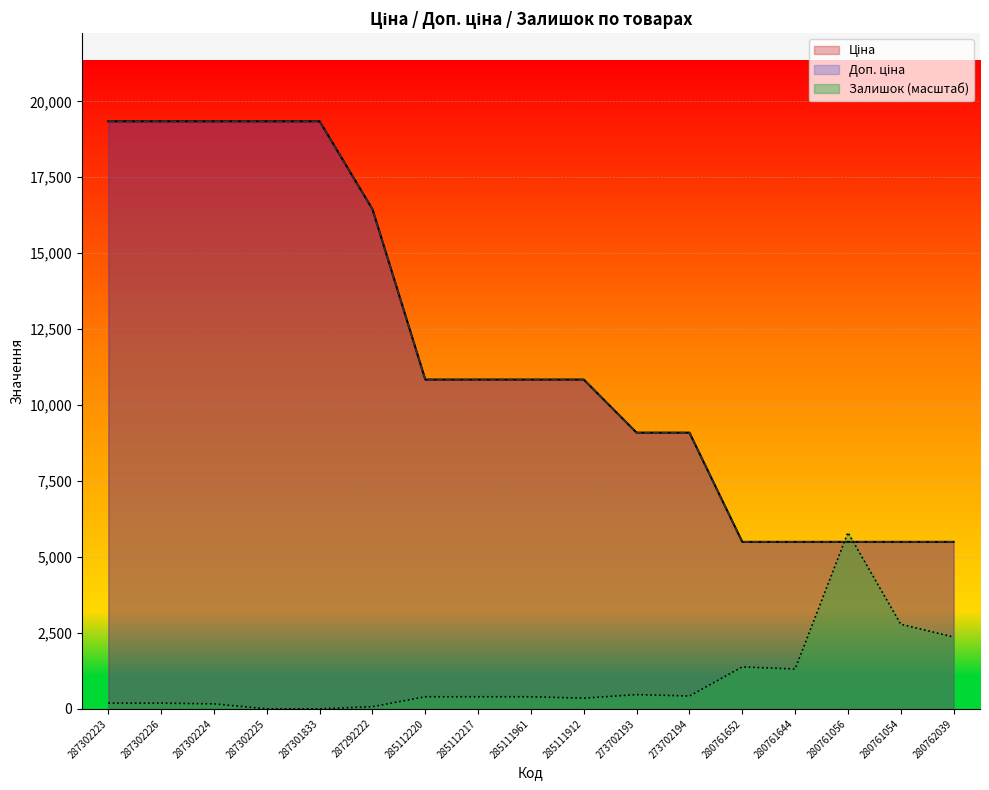

What is the highest value of the Доп. ціна series?

19343.1